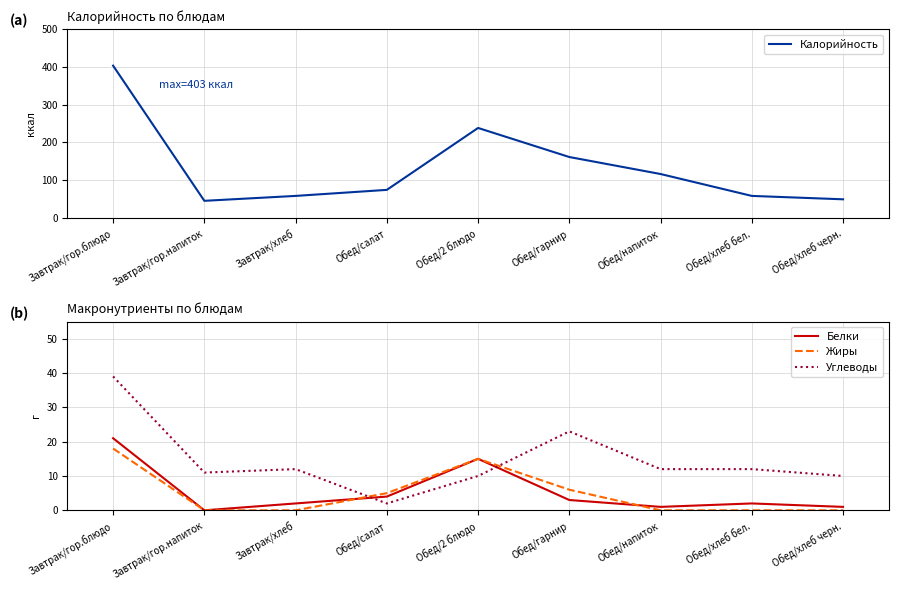

True or false: Калорийность and Белки cross at least once.

False